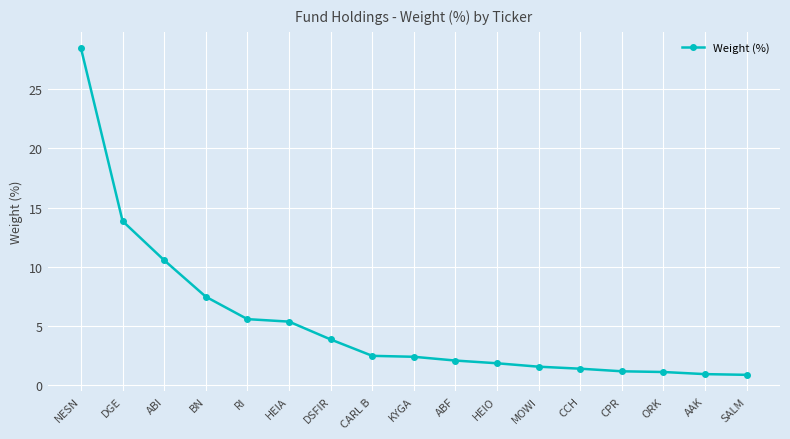

What is the minimum value shown in the chart?

0.8